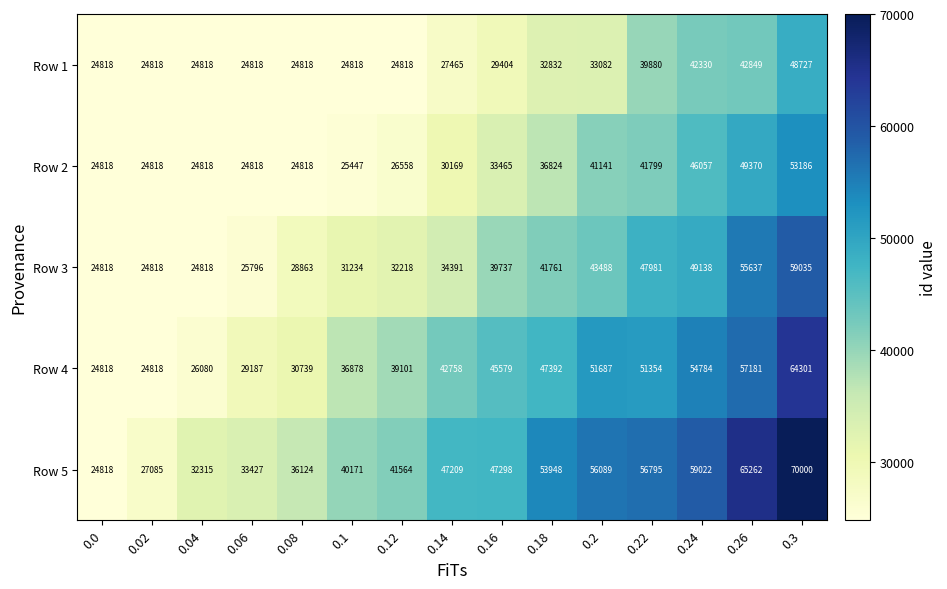

How many series are shown in this chart?

5